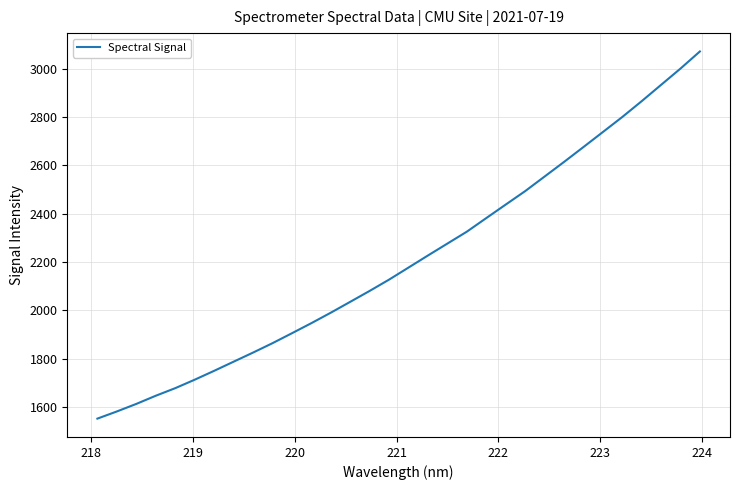

What is the maximum value shown in the chart?

3070.8